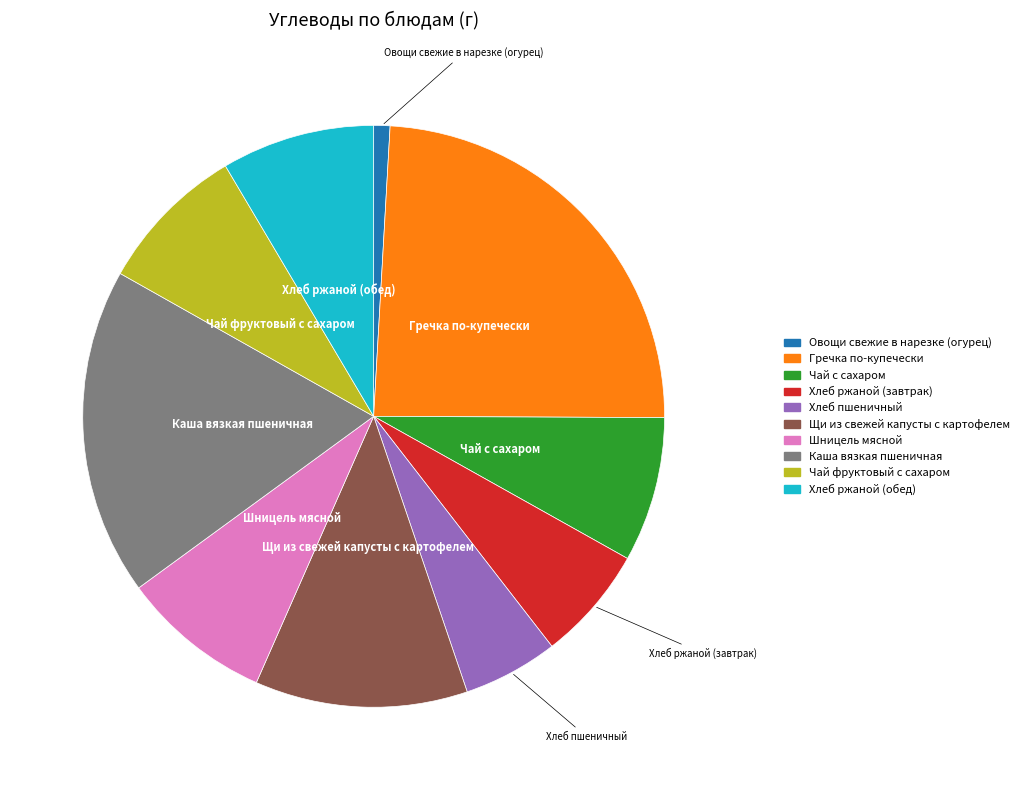

Does any single category account for the majority?

No